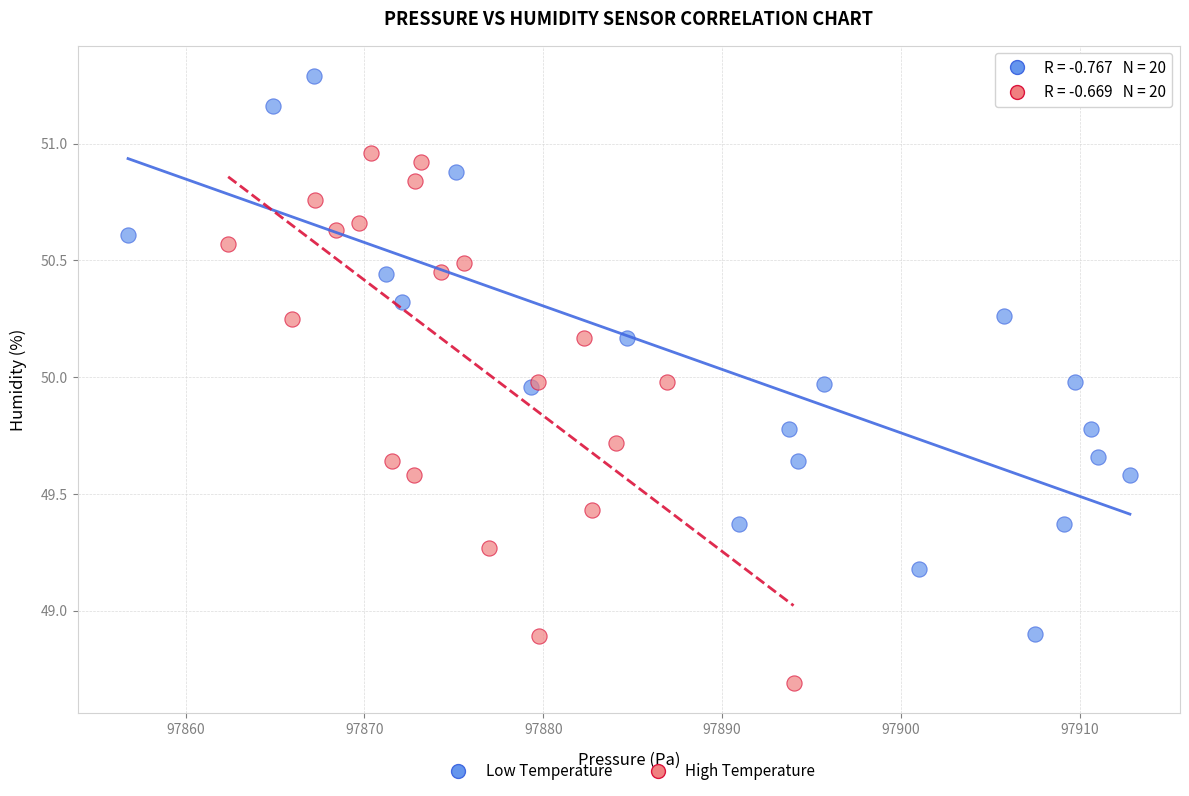

Which series contains the lowest Y value?

High Temperature